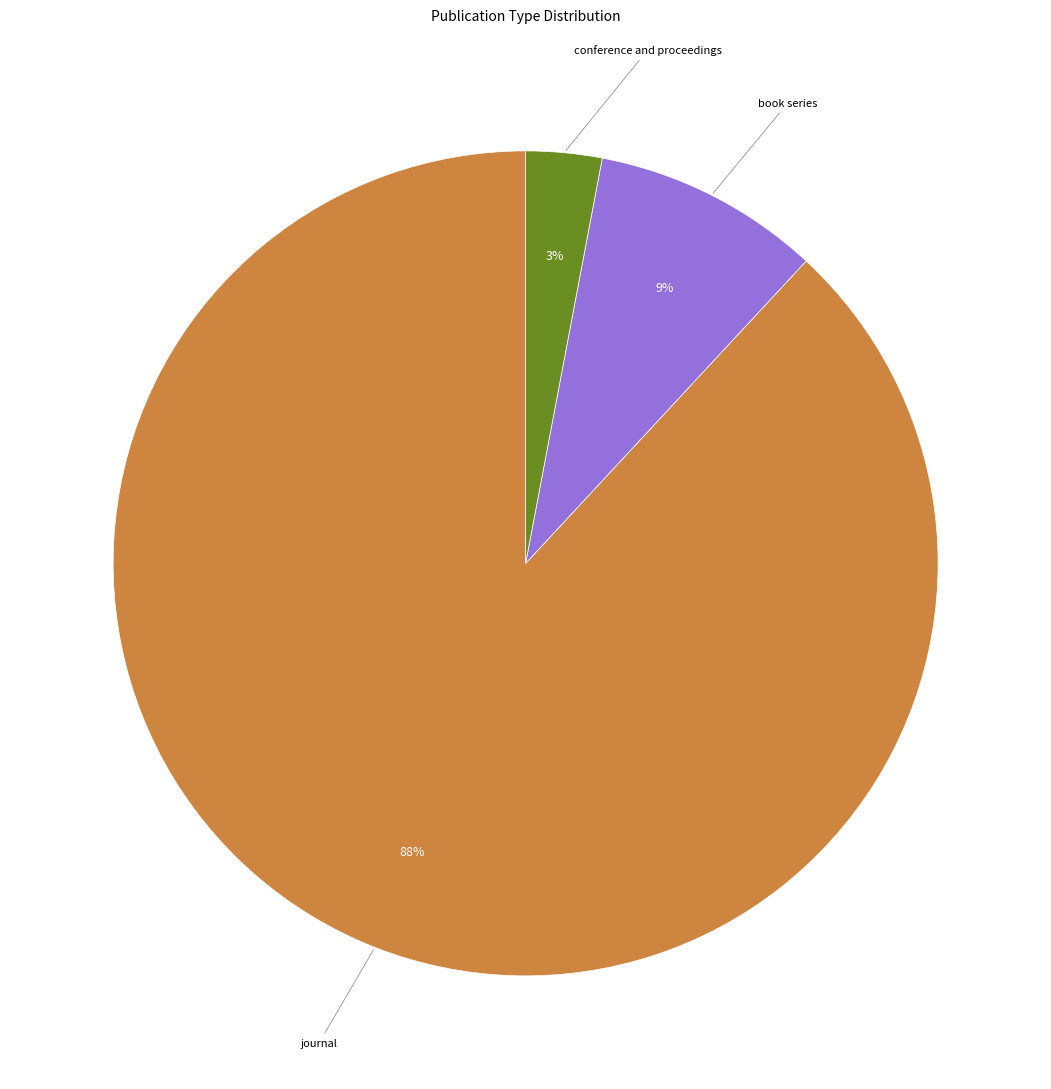

What is the largest slice in the pie chart?

journal